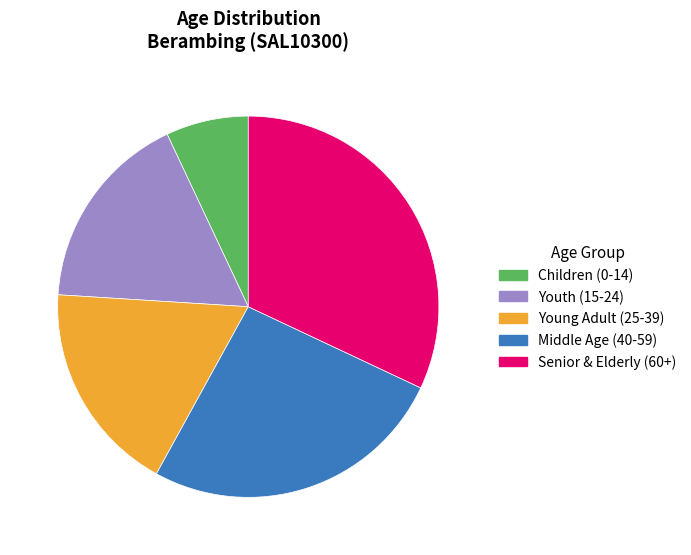

Is there a majority slice in this chart?

No